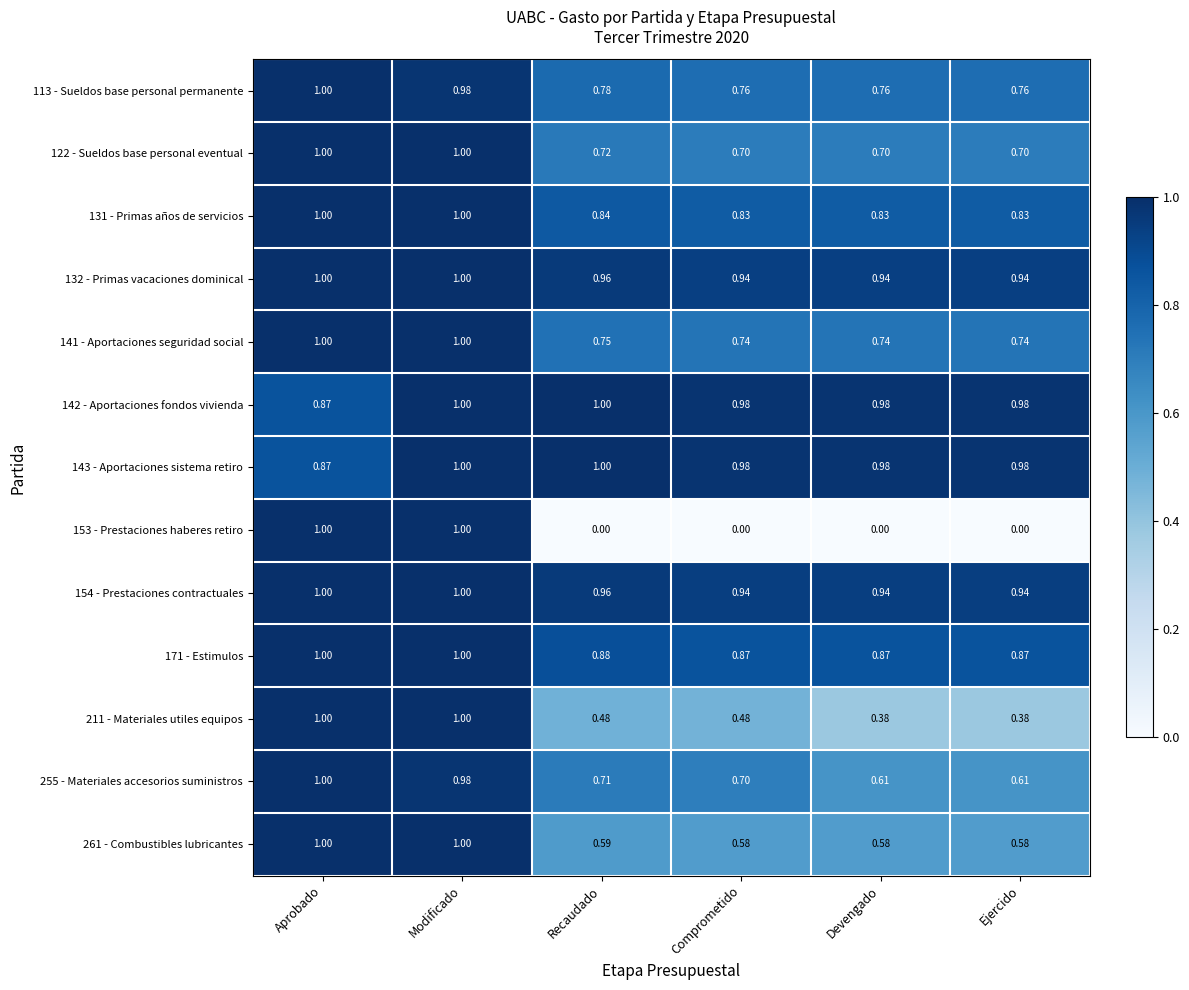

Is the value of 132 - Primas vacaciones dominical at Ejercido greater than the value of 113 - Sueldos base personal permanente at Modificado?

No